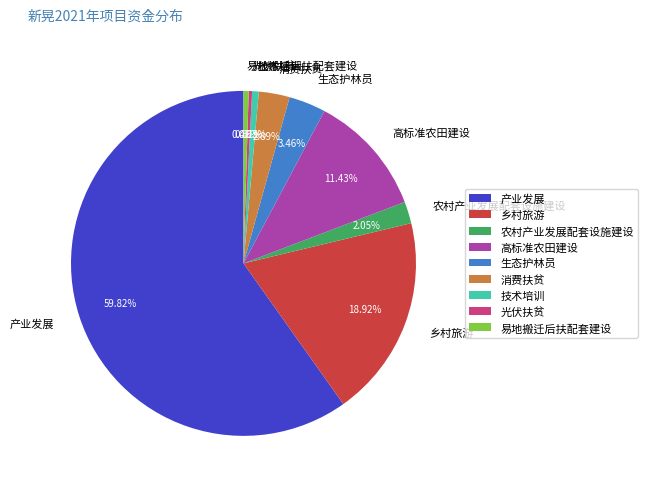

To the nearest percent, what portion does 高标准农田建设 represent?

11%